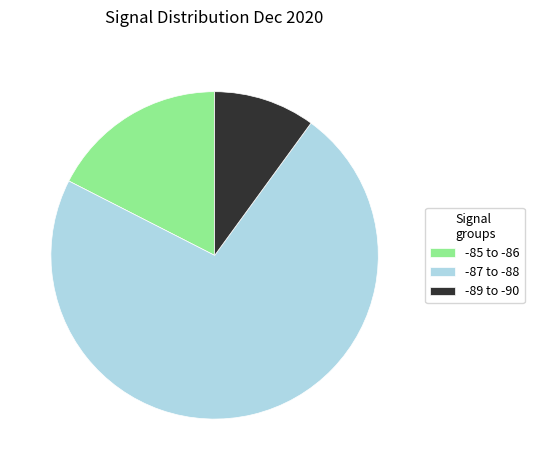

Count the number of slices in the pie.

3